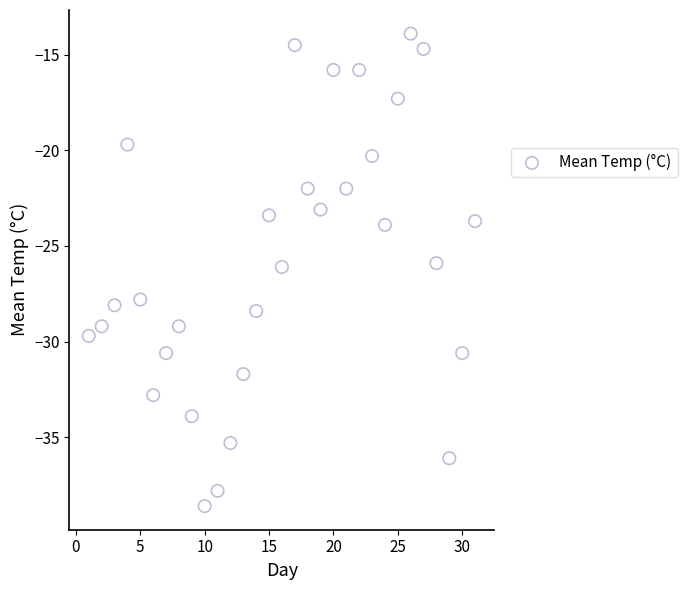

What is the range of X values (max minus min)?

30.0